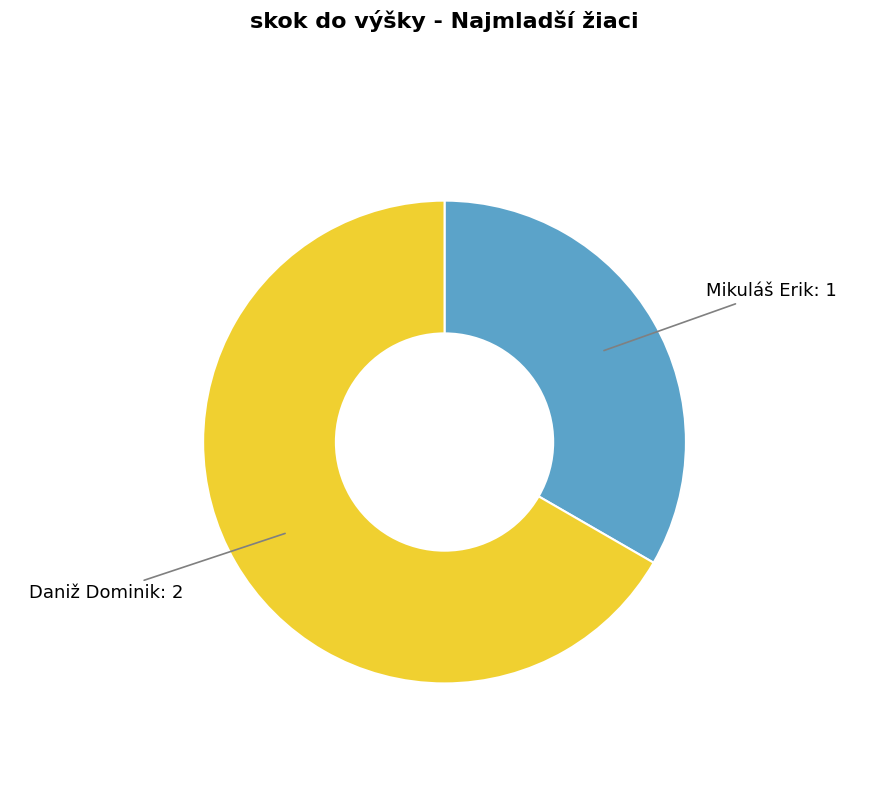

The Mikuláš Erik slice represents 33% of the pie. True or false?

True